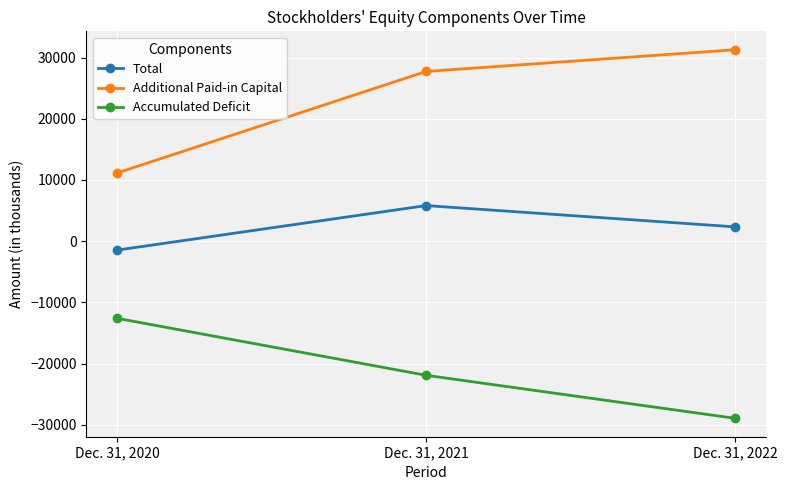

Which label corresponds to the smallest value in the chart?

Dec. 31, 2022